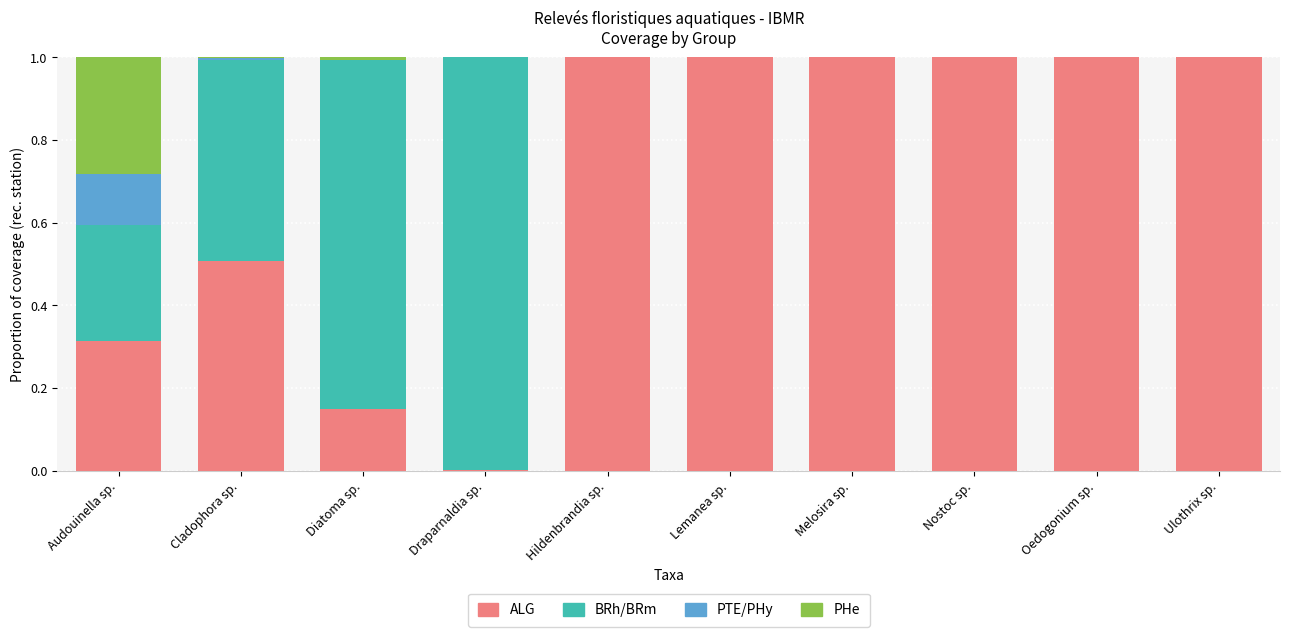

The ALG series shows 0.0 at Draparnaldia sp.. True or false?

True